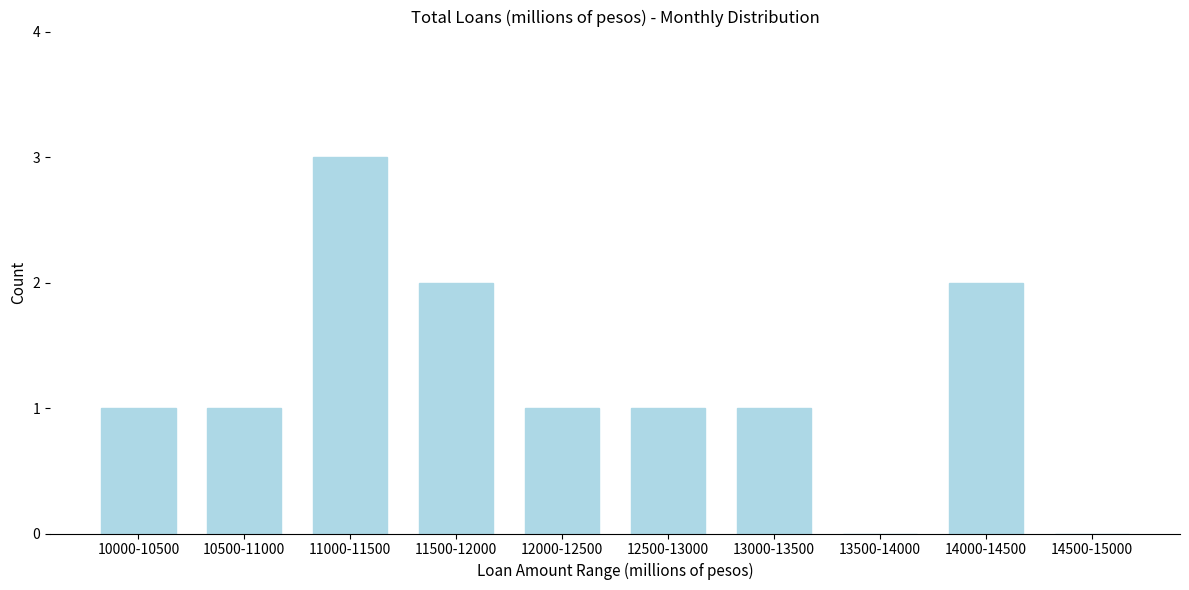

Reading left to right, extract all data points from this chart.

10000-10500=1	10500-11000=1	11000-11500=3	11500-12000=2	12000-12500=1	12500-13000=1	13000-13500=1	13500-14000=0	14000-14500=2	14500-15000=0